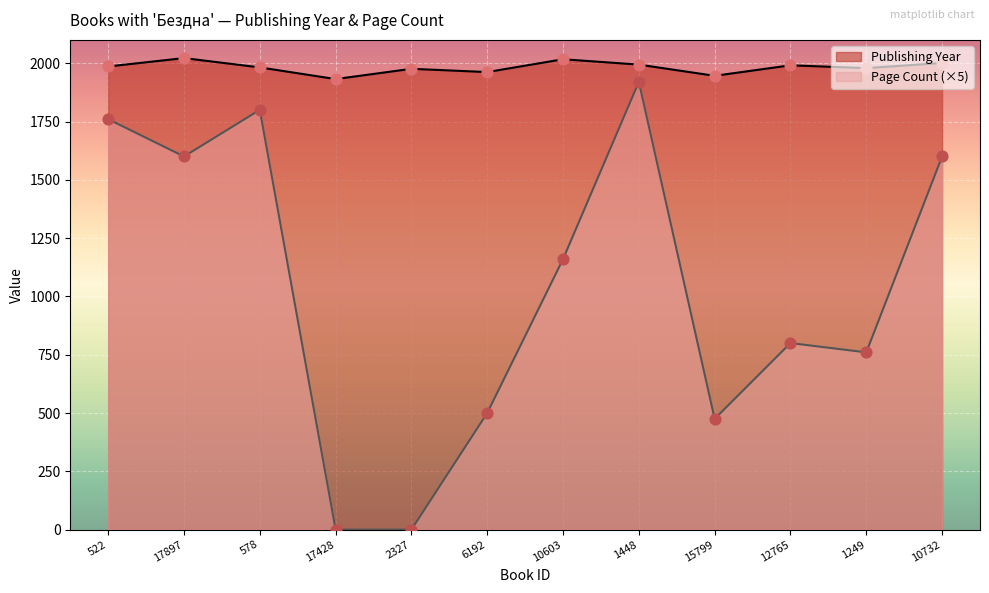

What is the total value across all series at 578?

3782